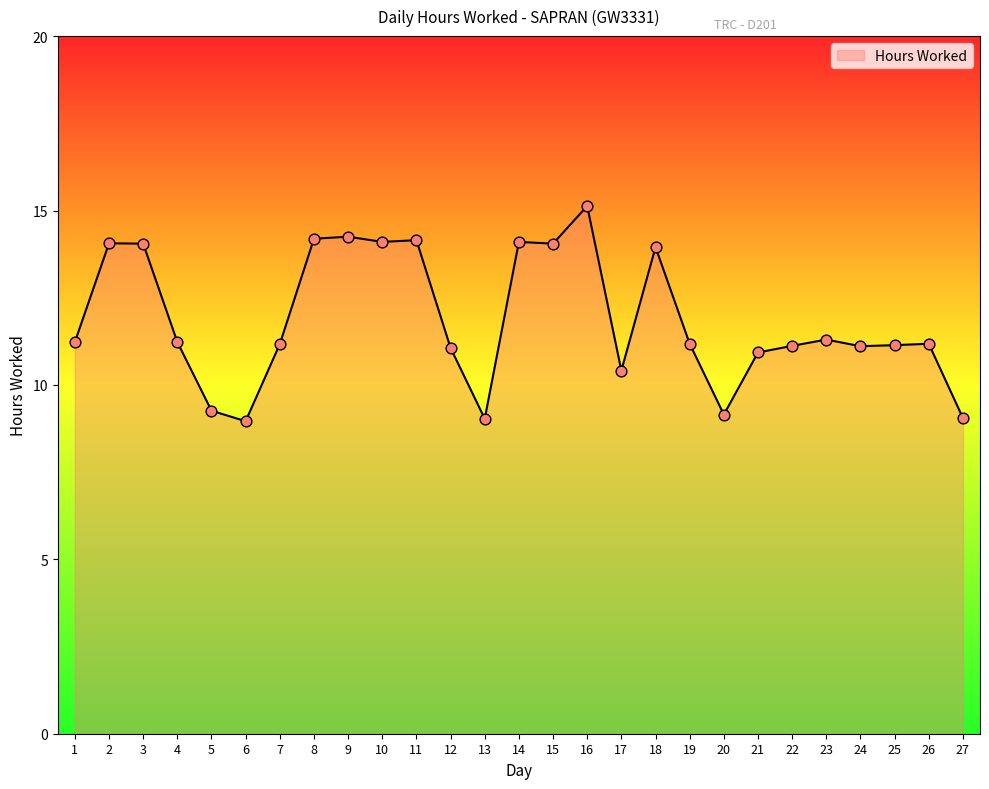

What is the change in value from 4 to 8?

+3.0